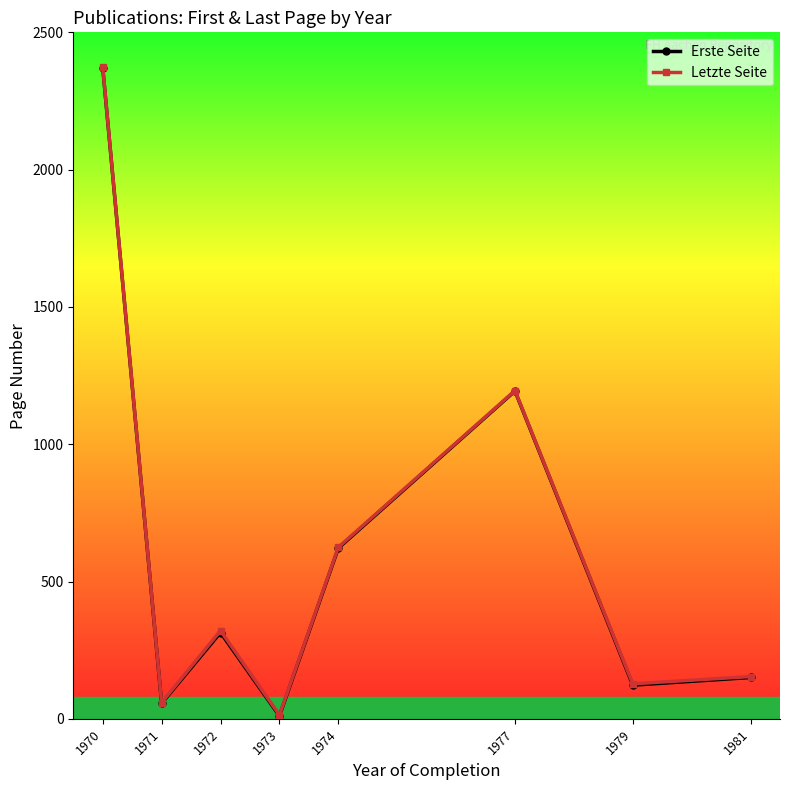

What is the value of the Erste Seite point at the 8th from the left?

150.5